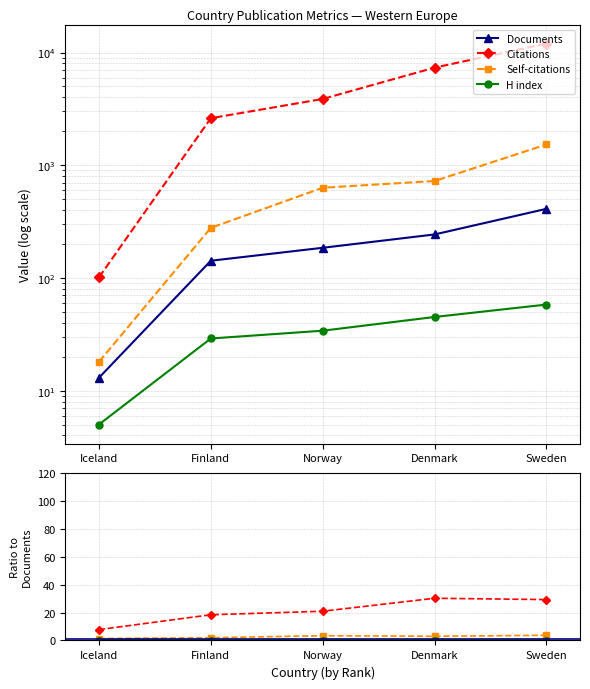

What are all the series names shown in the legend?

Documents, Citations, Self-citations, H index